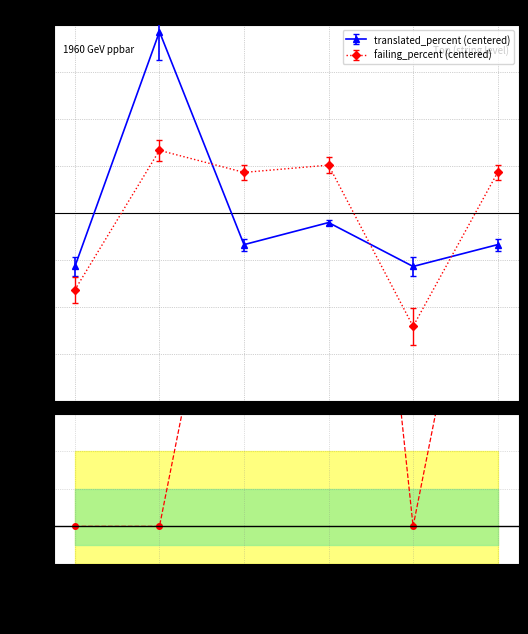

What is the ratio of the value at French to the value at Russian?

1.8